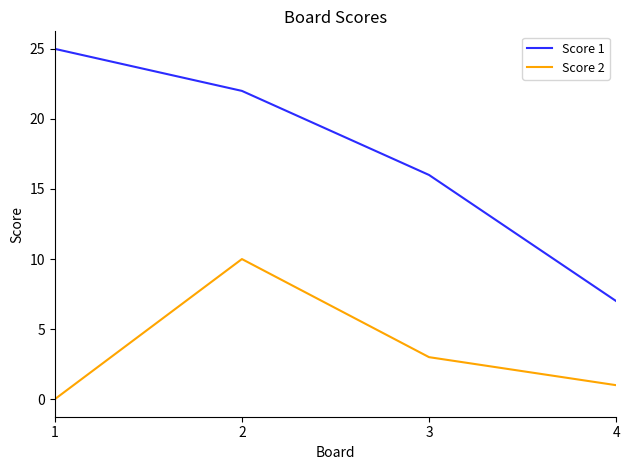

Which label corresponds to the largest value in the chart?

1